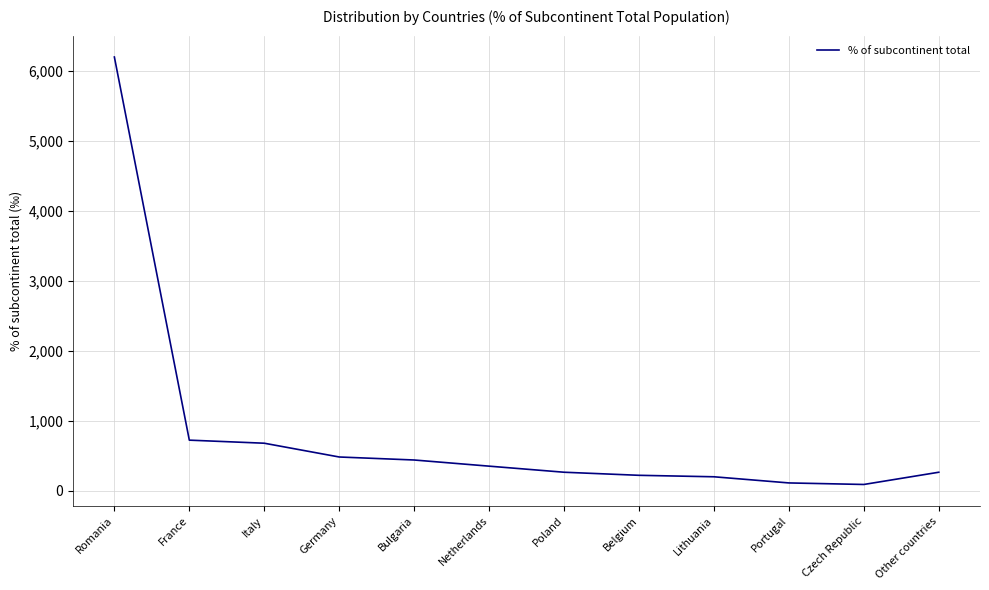

What is the difference between the maximum and minimum values?

6114